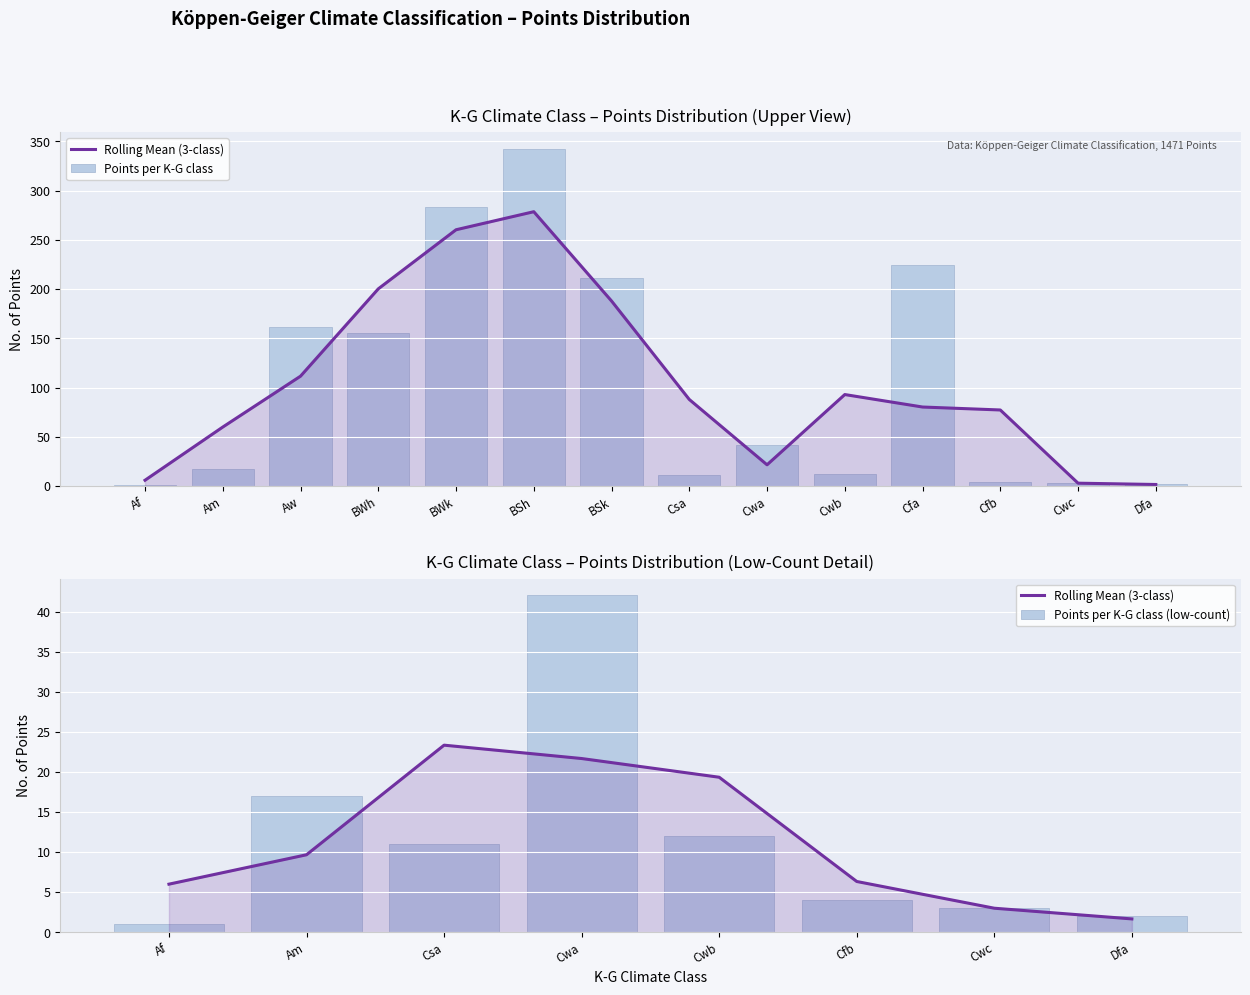

Does the chart contain stacked bars?

No